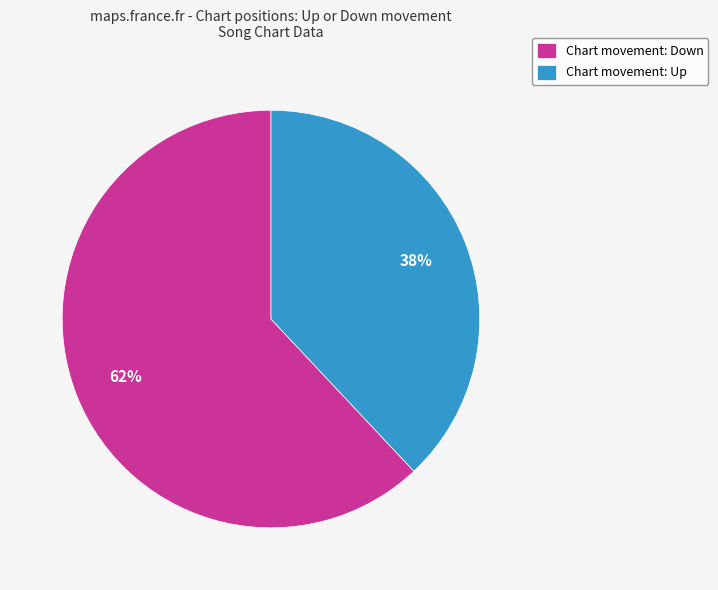

Does Chart movement: Up account for over 50% of the chart?

No